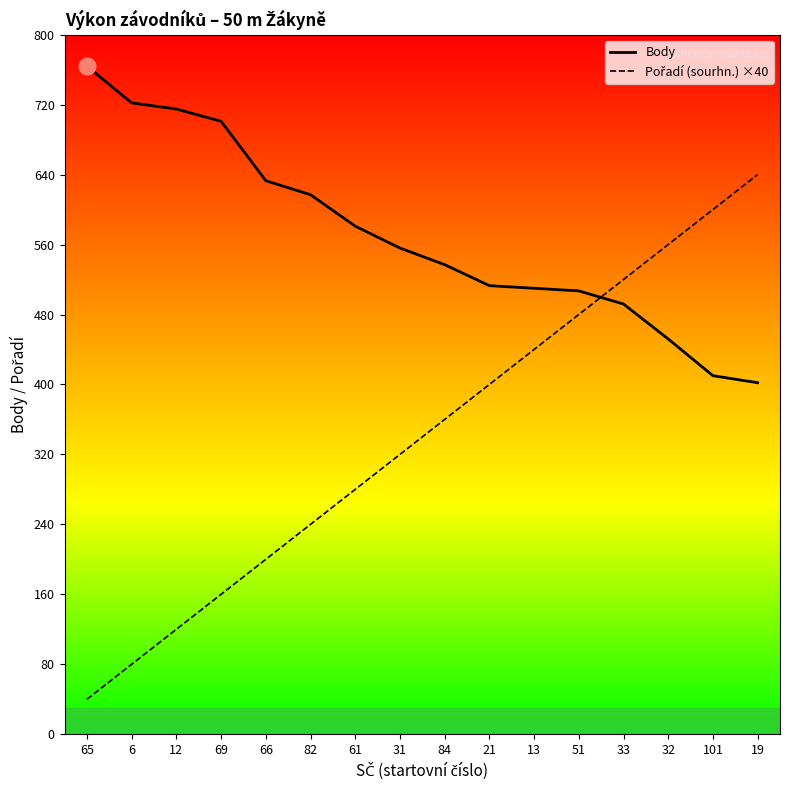

What is the greatest value displayed?

764